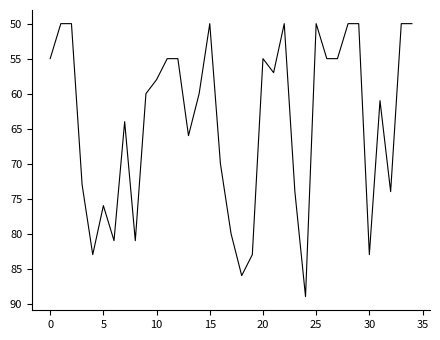

What is the smallest value displayed?

50